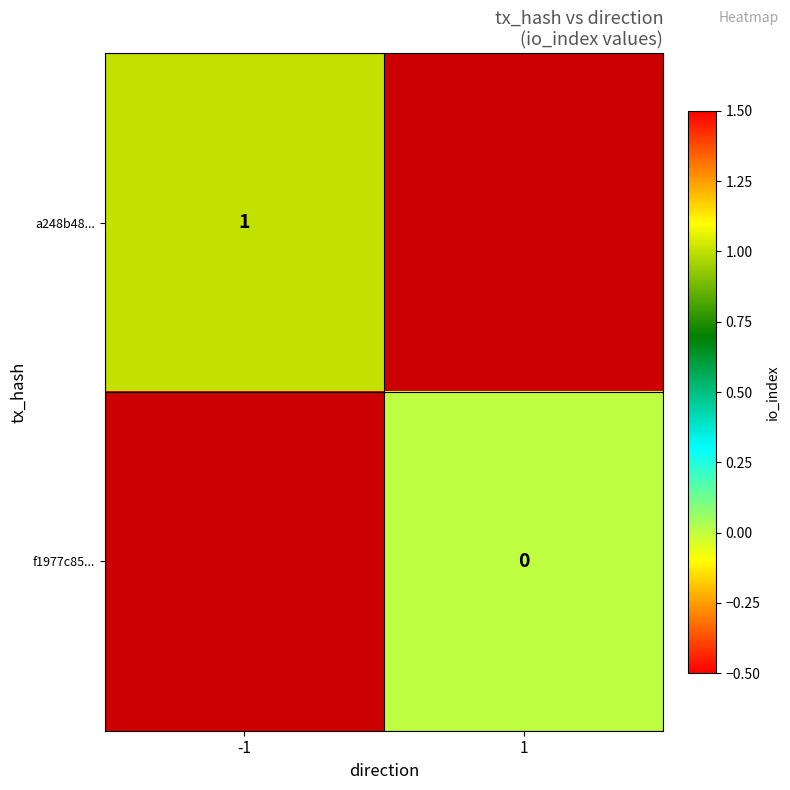

True or false: a248b48... has a value of 1 at -1.

True